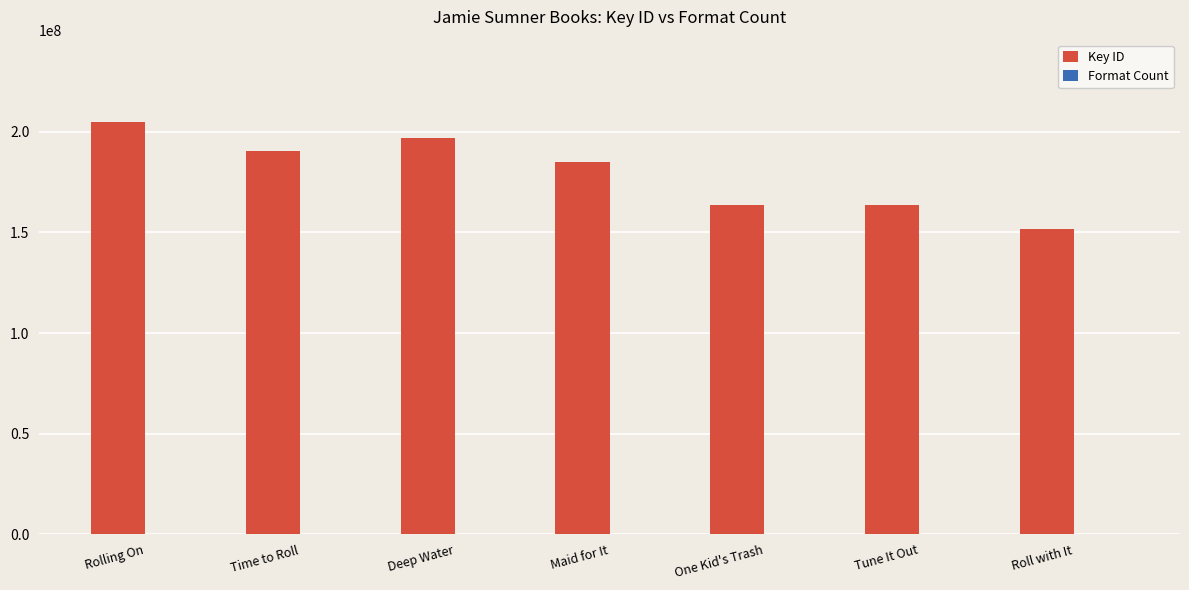

Which series has the largest total across all categories?

Key ID